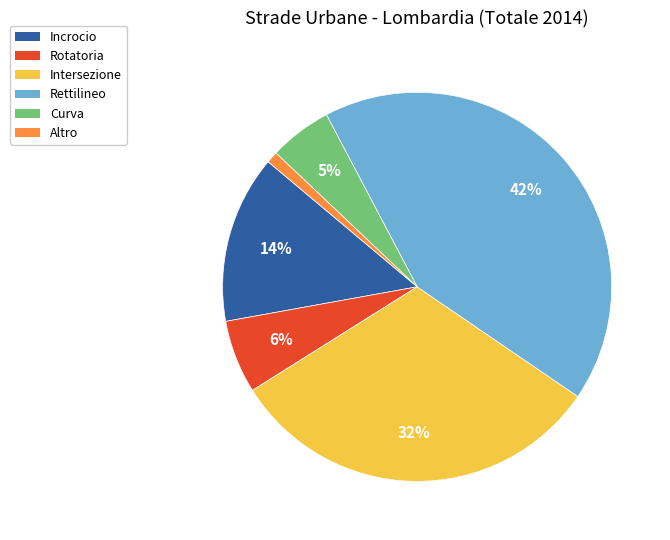

Do Altro and Rettilineo together represent more than half of the pie?

No